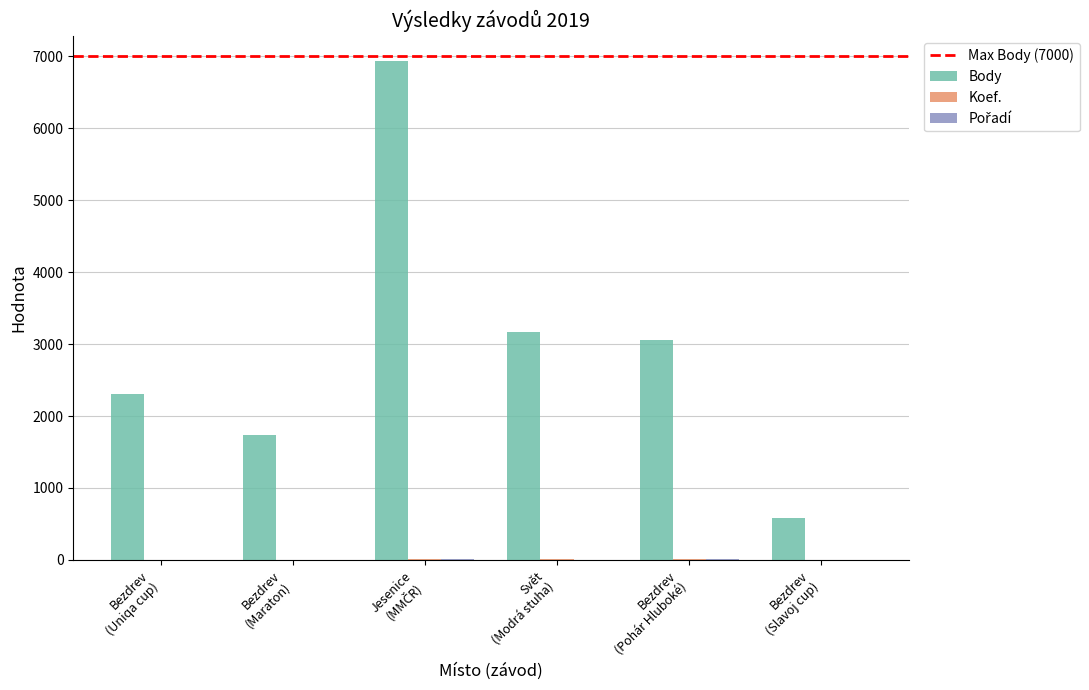

Which series has the largest total across all categories?

Body